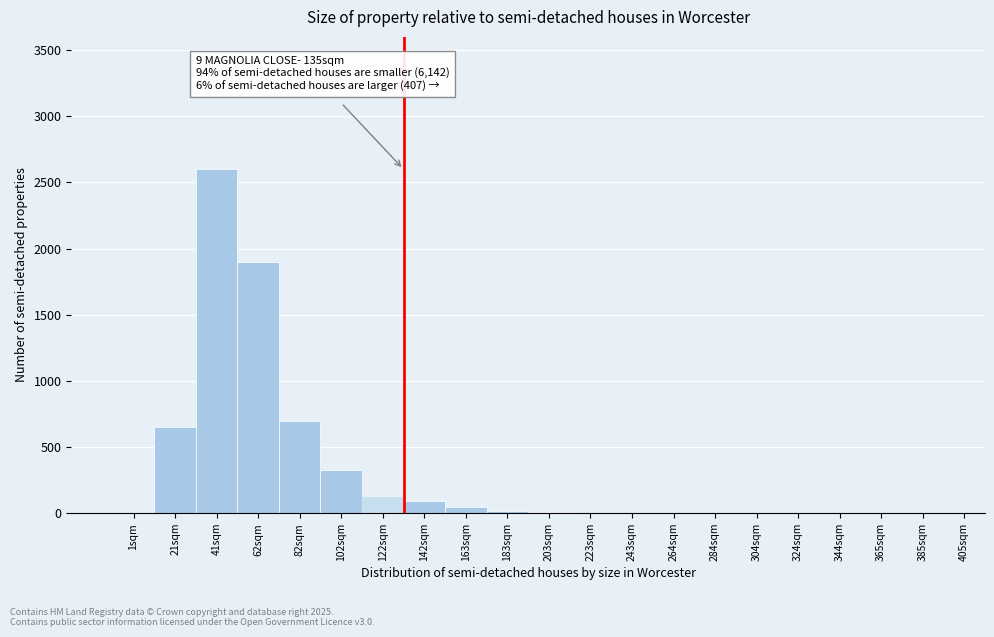

What is the sum of all values?

6482